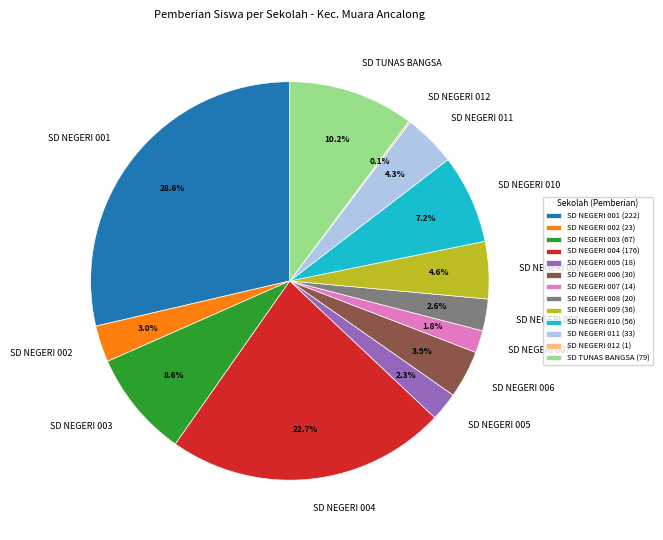

Is it true that SD NEGERI 003 is 17% of the pie?

False